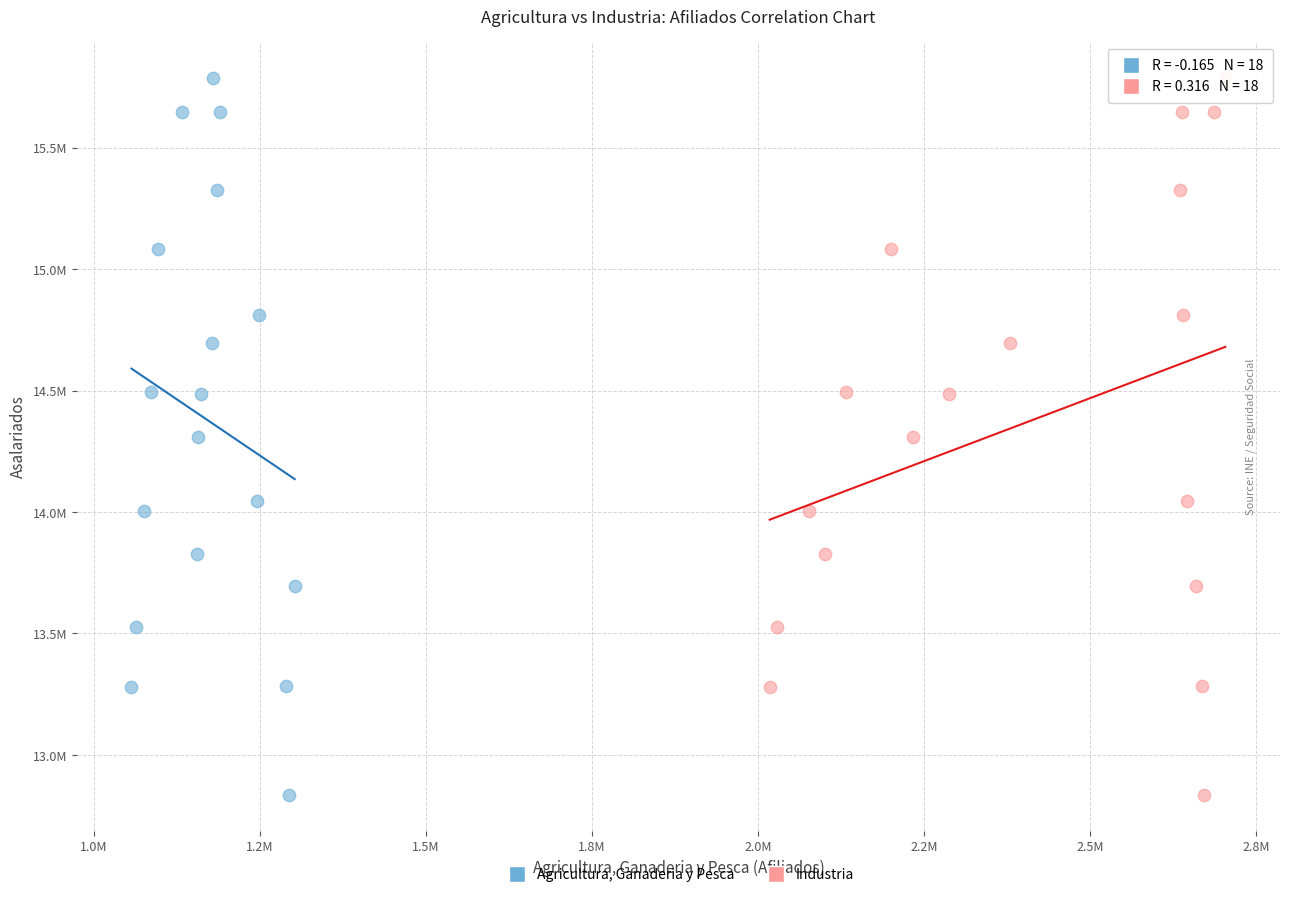

What are all the series names shown in the legend?

Agricultura, Ganaderia y Pesca, Industria